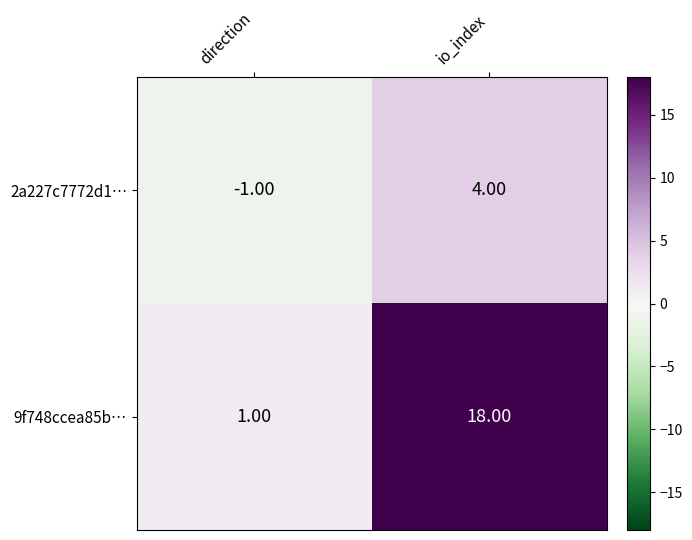

Which category has the highest value across all series?

io_index